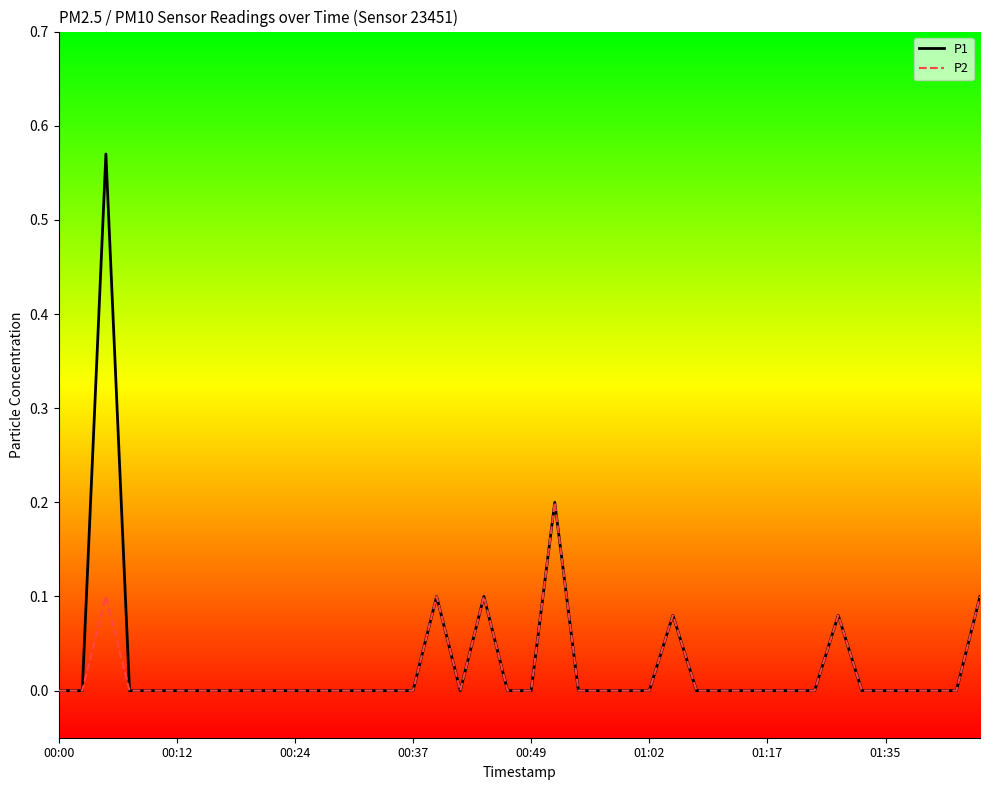

Which series has the widest spread of values?

P1